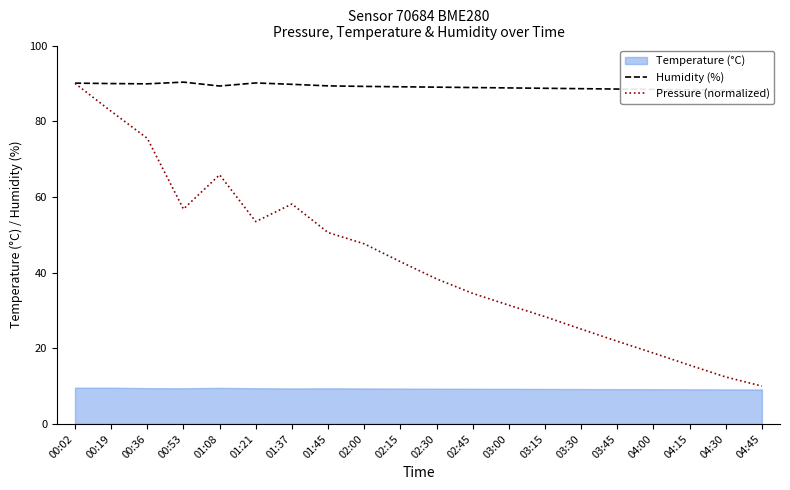

What is the highest value of the Pressure (normalized) series?

90.0